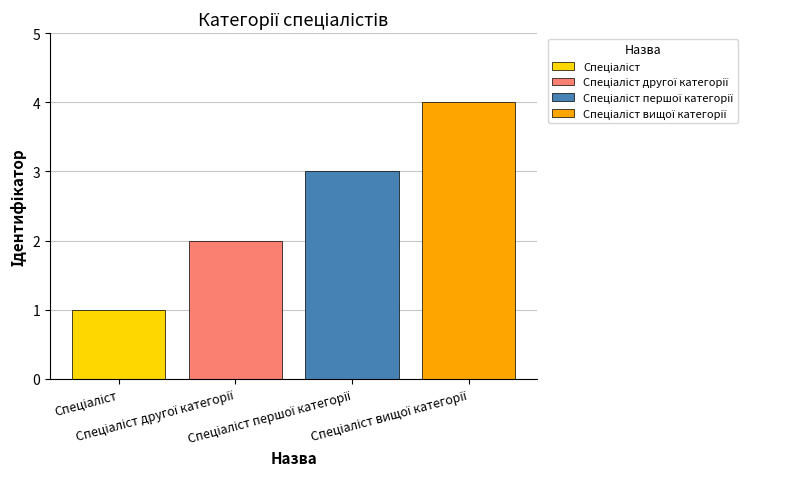

What is the greatest value displayed?

4